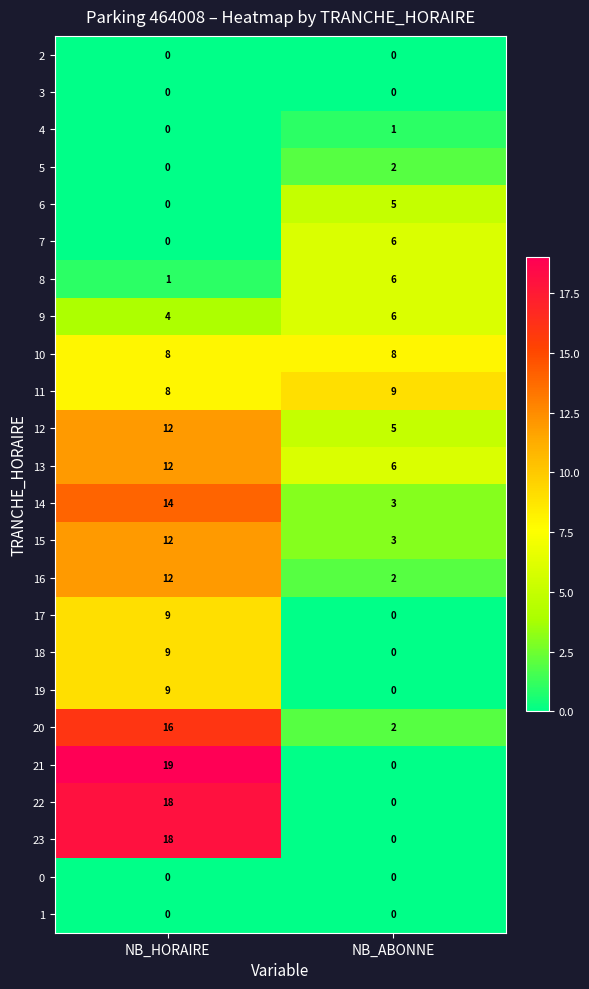

Between NB_HORAIRE and NB_ABONNE, which series saw the biggest shift?

21